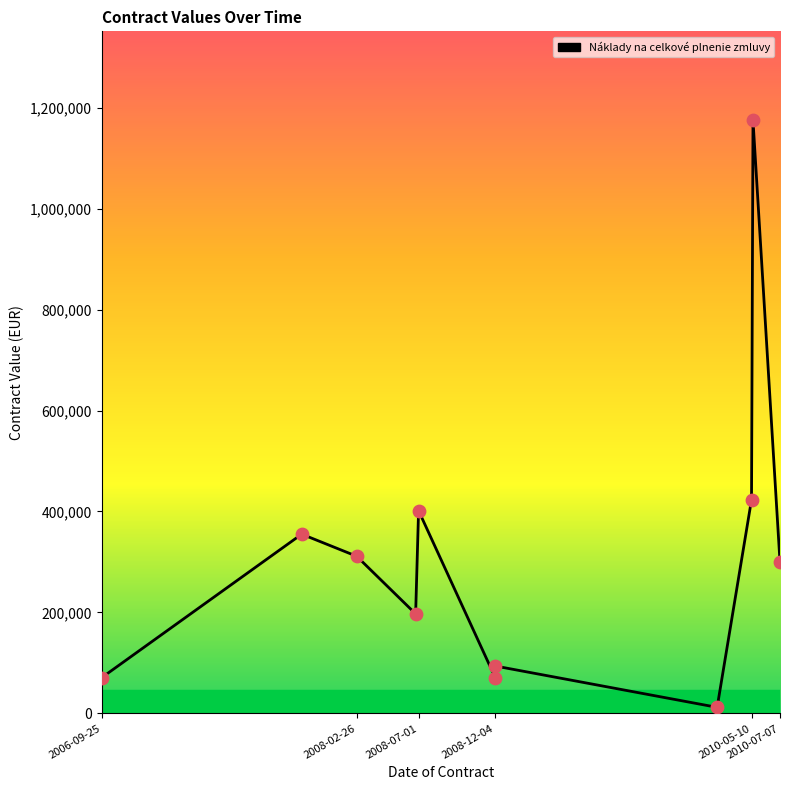

Between 2010-05-10 and 2008-02-26, which is larger?

2010-05-10